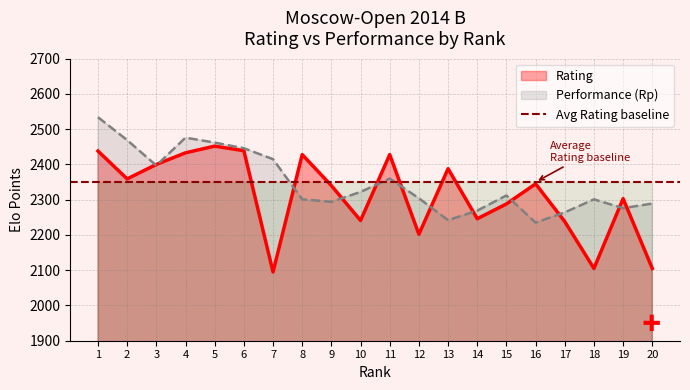

Where does the Rating series first go above 2345?

1